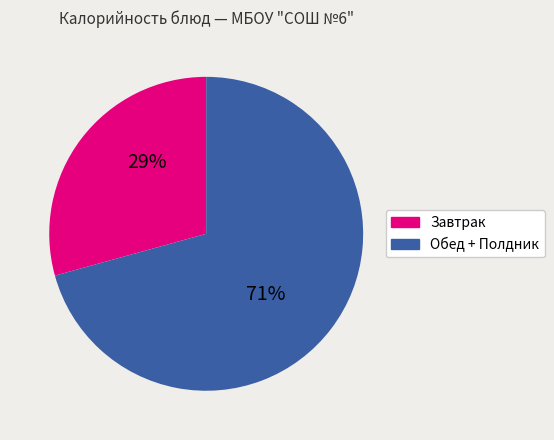

Does any single category account for the majority?

Yes